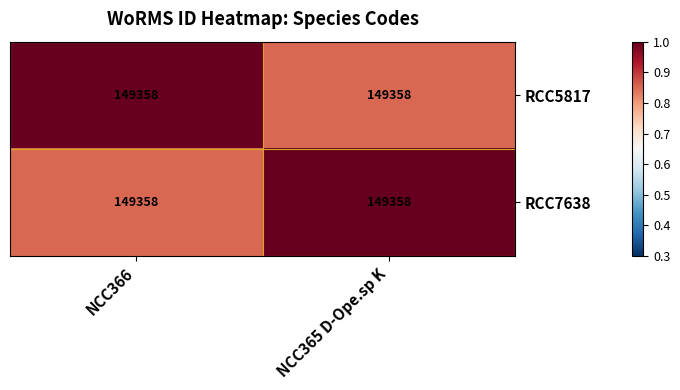

Between NCC365 D-Ope.sp K and NCC366, which is larger?

NCC366